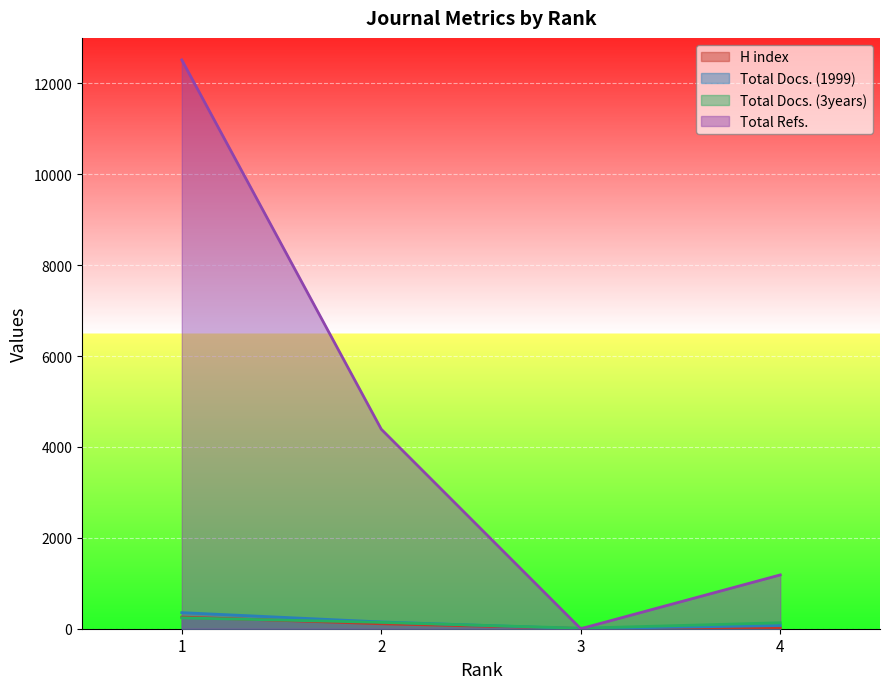

Where does the Total Docs. (1999) series first go above 149?

1